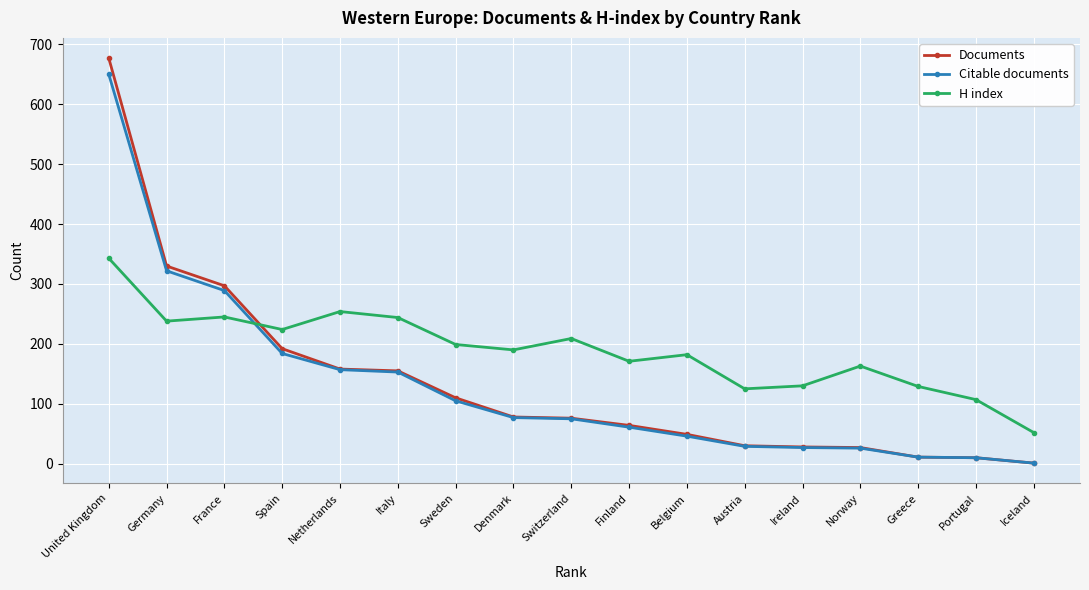

Between Norway and Iceland, which series saw the biggest shift?

H index